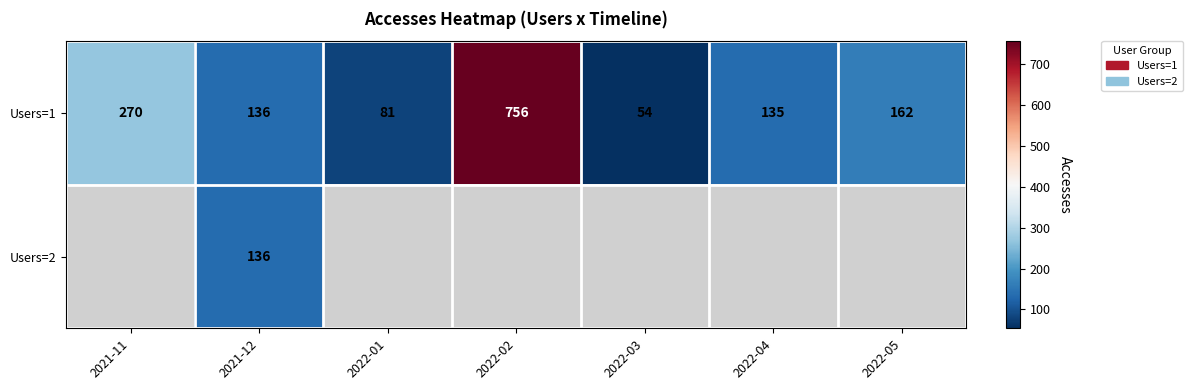

True or false: Users=1 has a value of 134.8 at 2022-01.

False